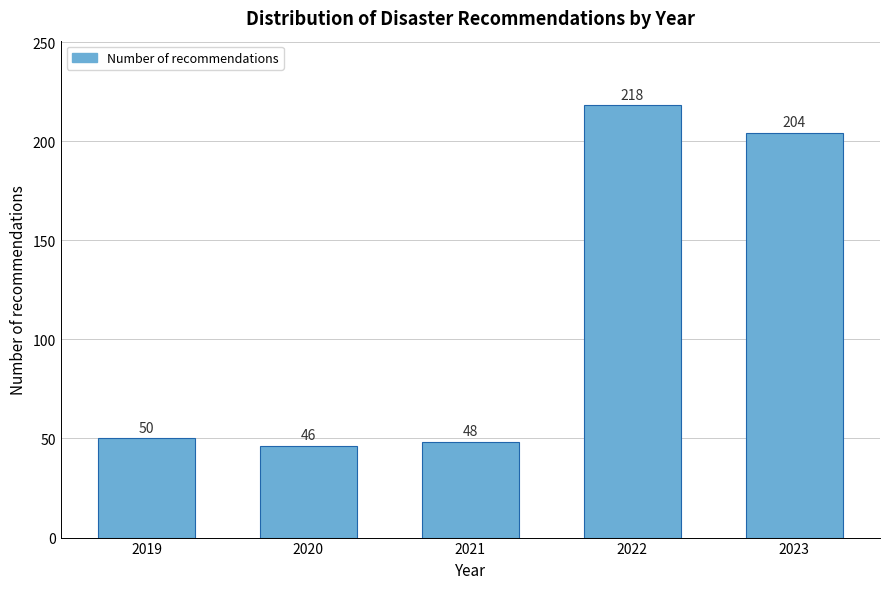

Reading left to right, extract all data points from this chart.

50	46	48	218	204